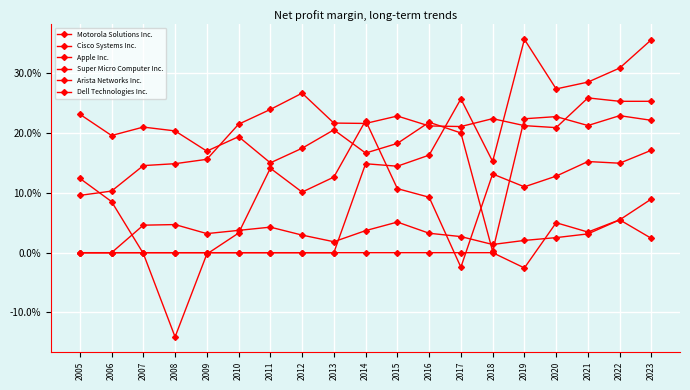

At which category is the sum across all series the highest?

2023